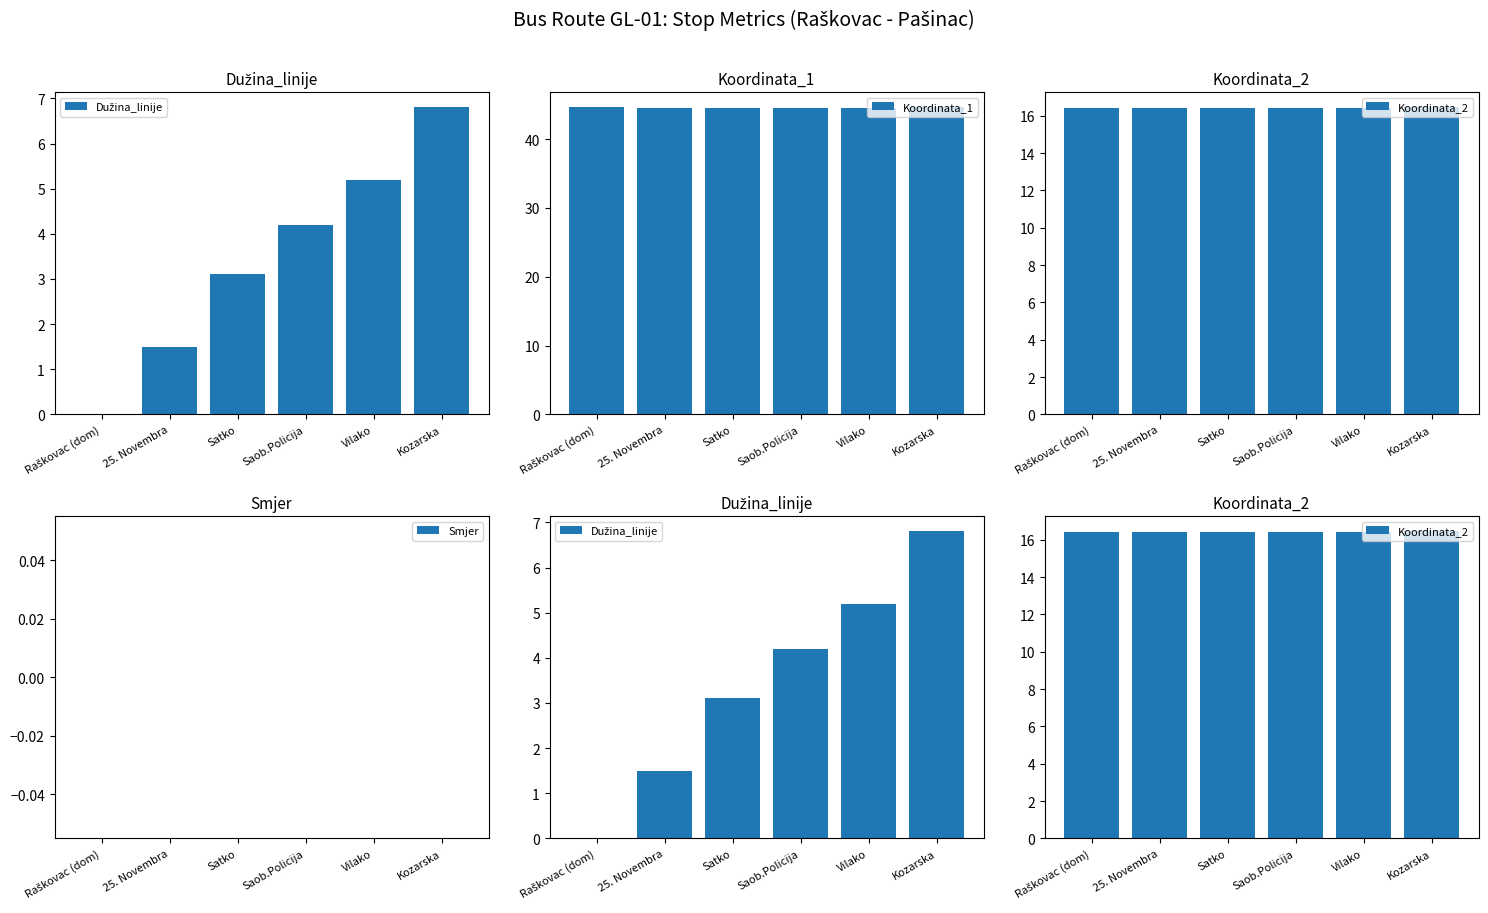

List the series in order of their peak value, lowest first.

Smjer, Dužina_linije, Koordinata_2, Koordinata_1